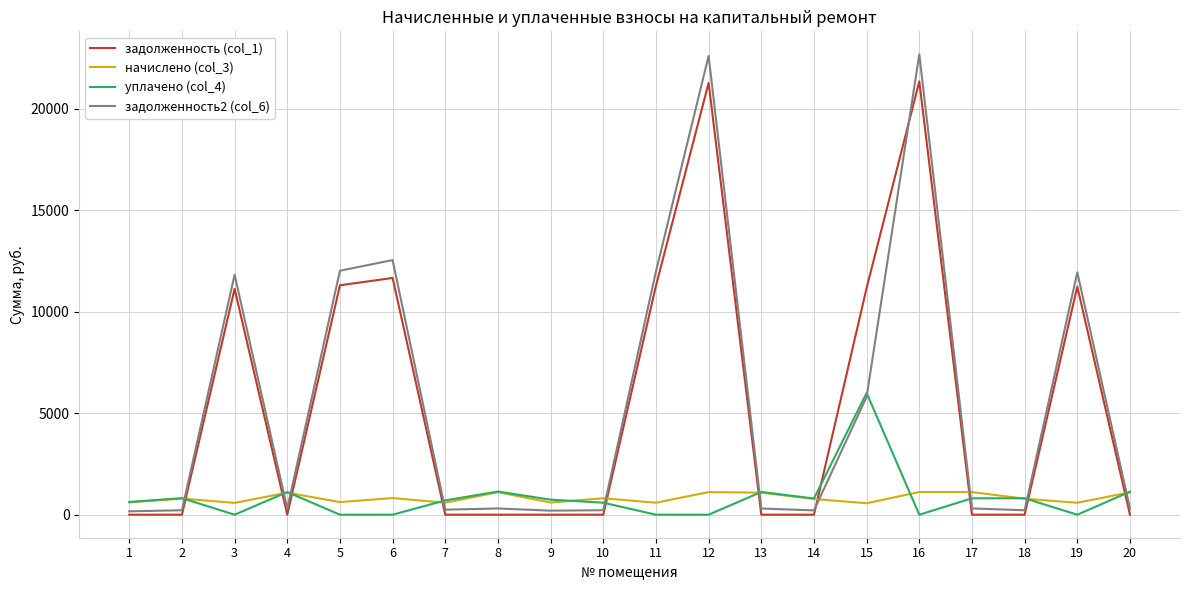

True or false: начислено (col_3) and задолженность (col_1) cross at least once.

True